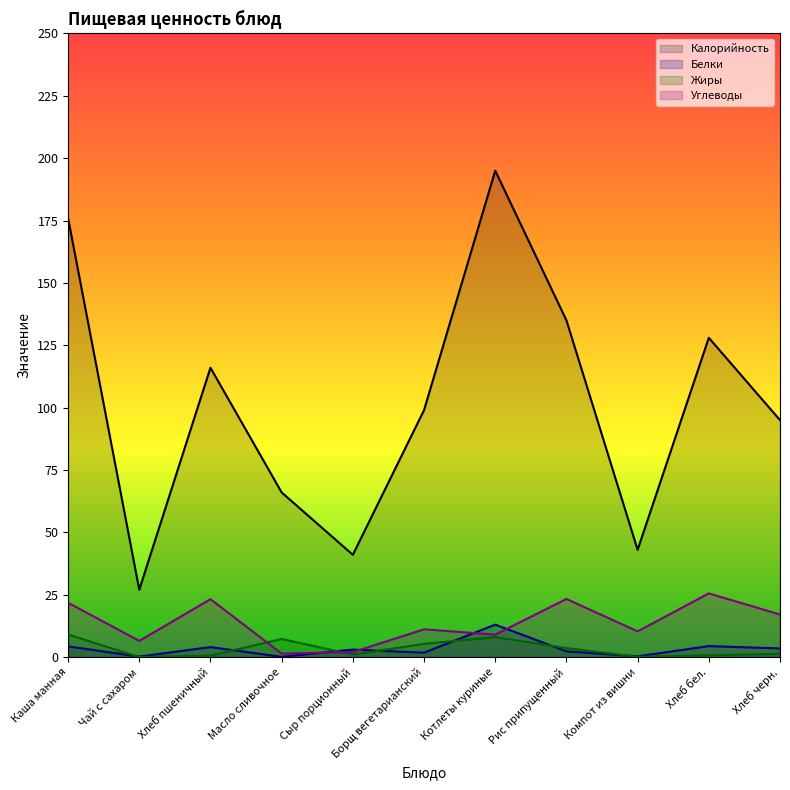

True or false: Углеводы and Калорийность intersect in this chart.

False